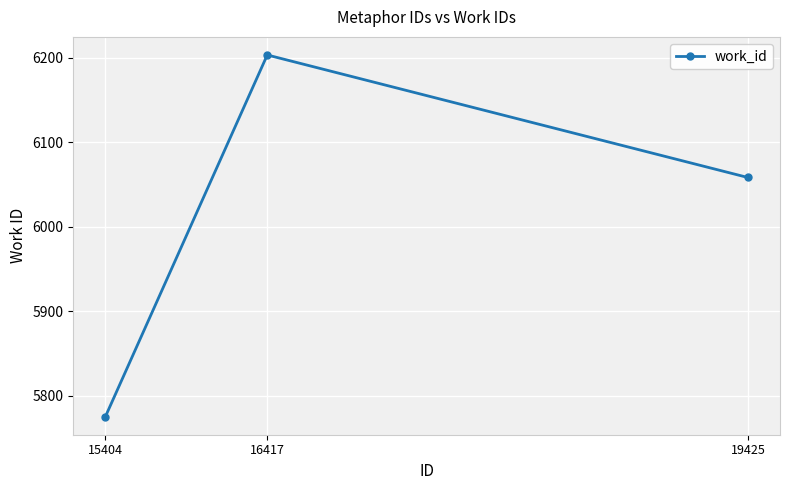

Where is the data nearest to the value 5989?

19425